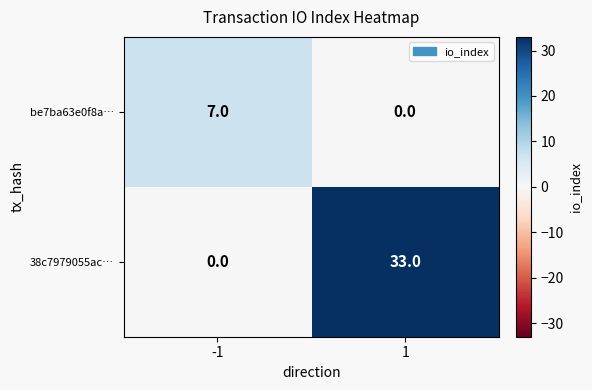

What is the maximum value for be7ba63e0f8a…?

7